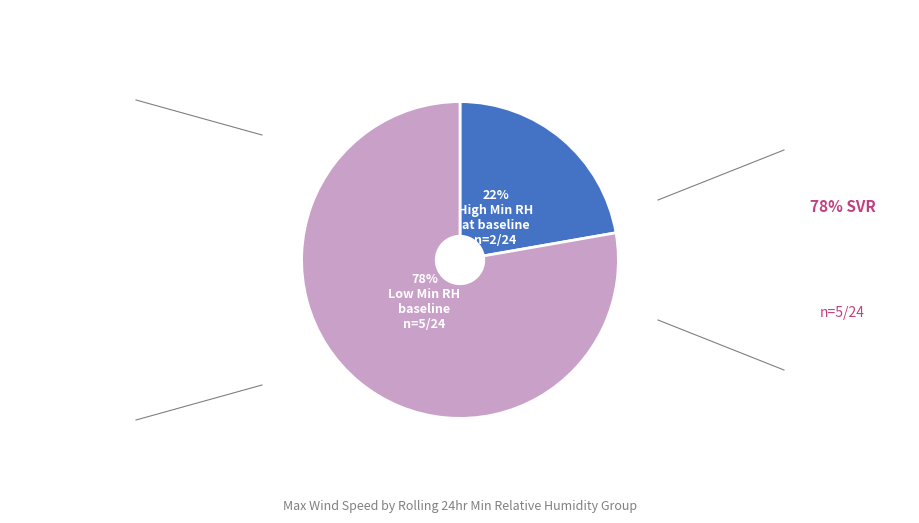

To the nearest percent, what is the average slice percentage?

50%